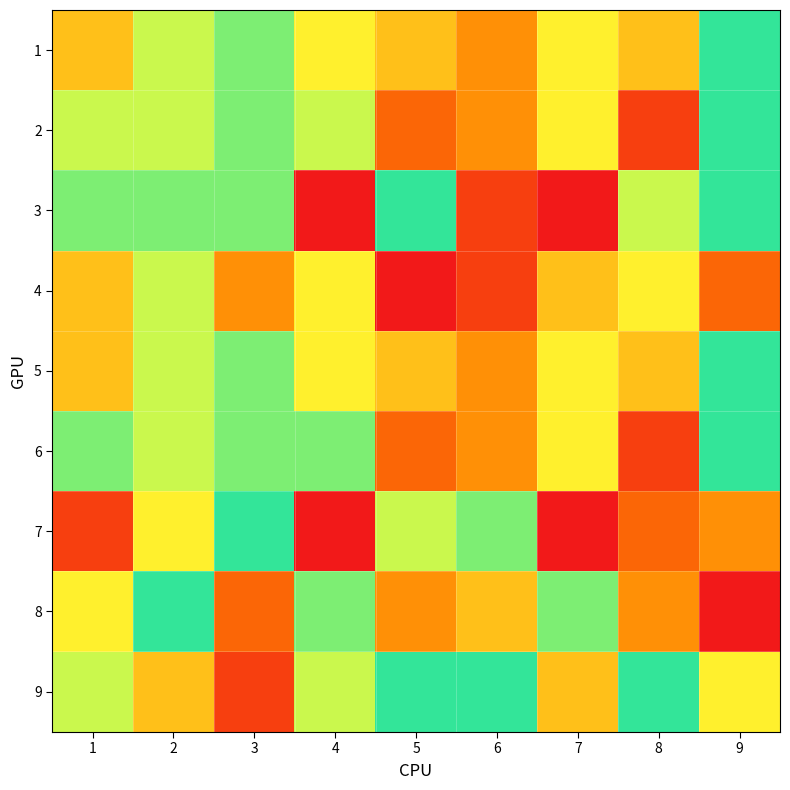

Reading left to right, extract all data points from this chart.

1: 1=5	2=7	3=8	4=6	5=5	6=4	7=6	8=5	9=9
2: 1=7	2=7	3=8	4=7	5=3	6=4	7=6	8=2	9=9
3: 1=8	2=8	3=8	4=1	5=9	6=2	7=1	8=7	9=9
4: 1=5	2=7	3=4	4=6	5=1	6=2	7=5	8=6	9=3
5: 1=5	2=7	3=8	4=6	5=5	6=4	7=6	8=5	9=9
6: 1=8	2=7	3=8	4=8	5=3	6=4	7=6	8=2	9=9
7: 1=2	2=6	3=9	4=1	5=7	6=8	7=1	8=3	9=4
8: 1=6	2=9	3=3	4=8	5=4	6=5	7=8	8=4	9=1
9: 1=7	2=5	3=2	4=7	5=9	6=9	7=5	8=9	9=6